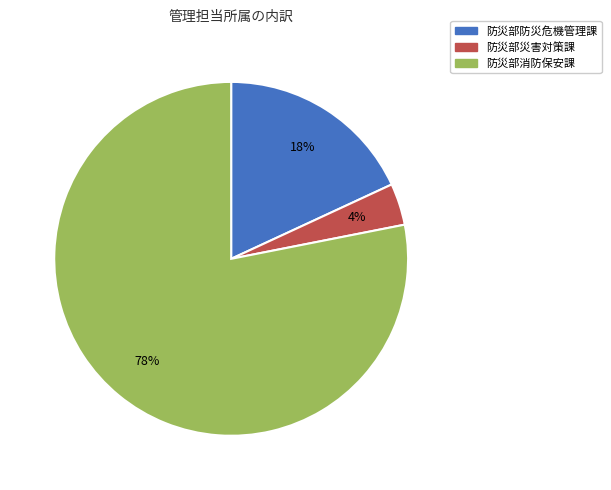

How many slices are in this pie chart?

3